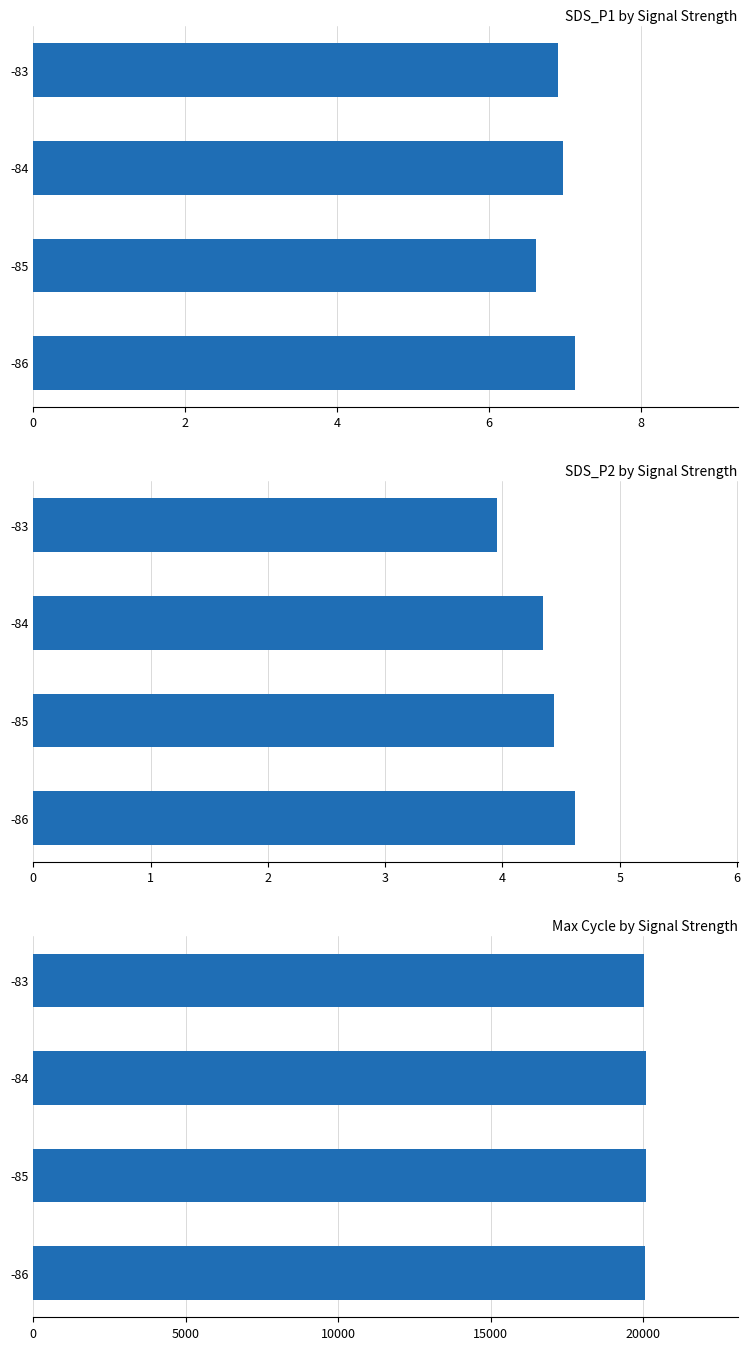

How many data points in SDS_P2 are less than 4?

1